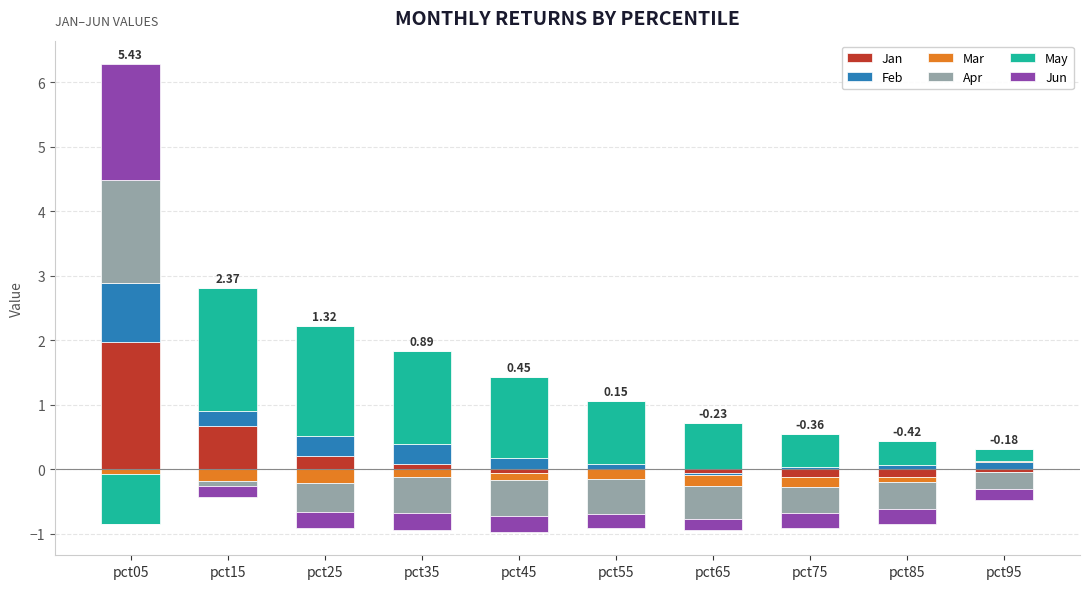

List the series in order of their peak value, lowest first.

Mar, Feb, Apr, Jun, May, Jan